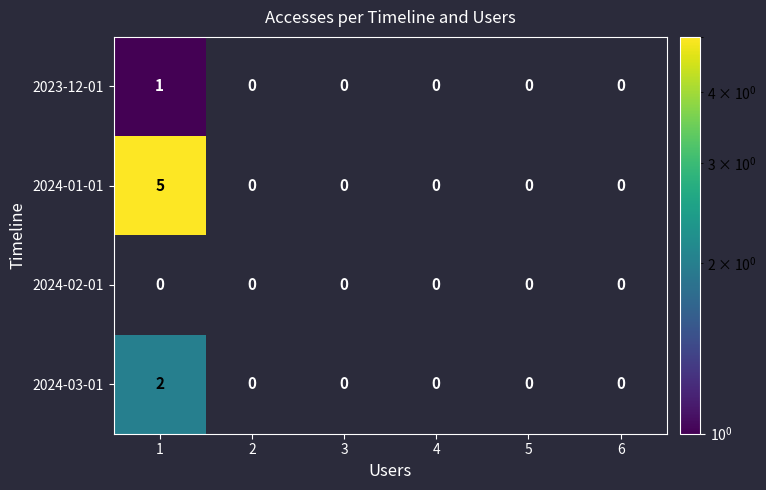

At which category is the sum across all series the highest?

1